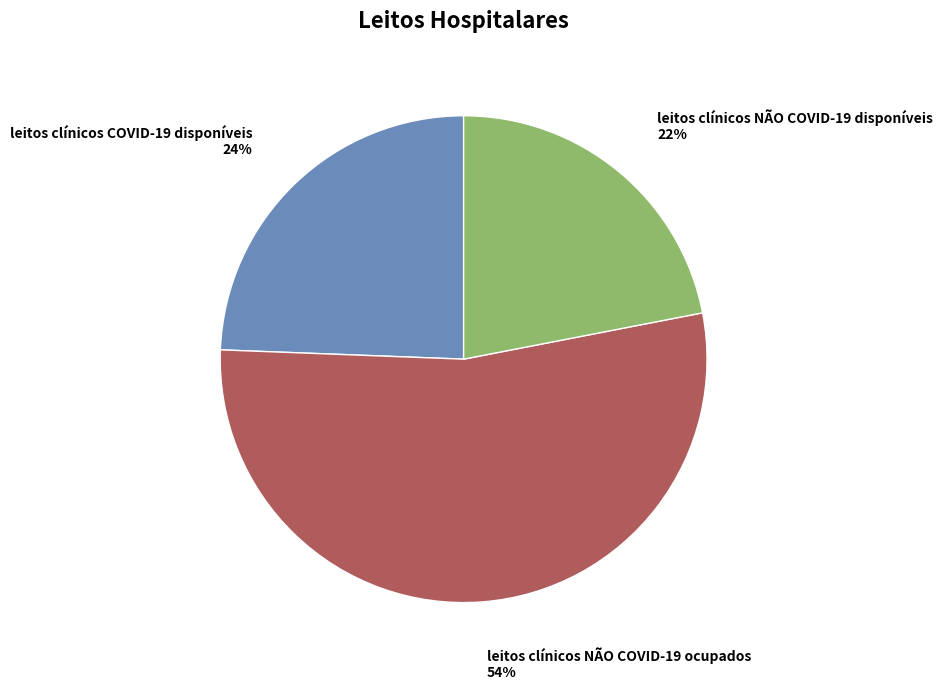

To the nearest percent, what is the average slice percentage?

33%